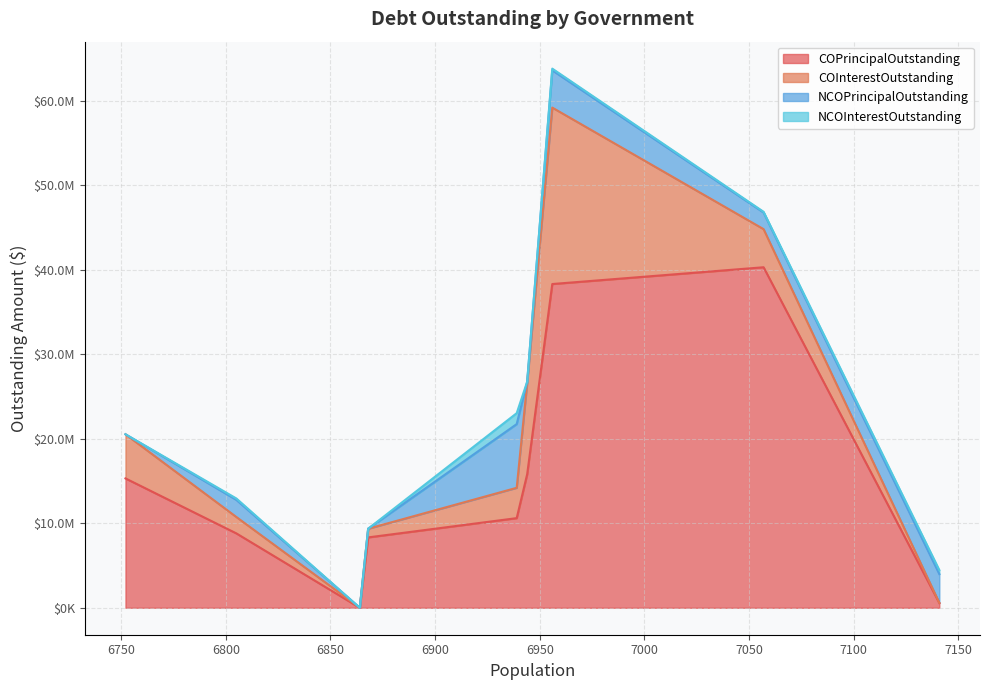

Which series has the widest spread of values?

COPrincipalOutstanding